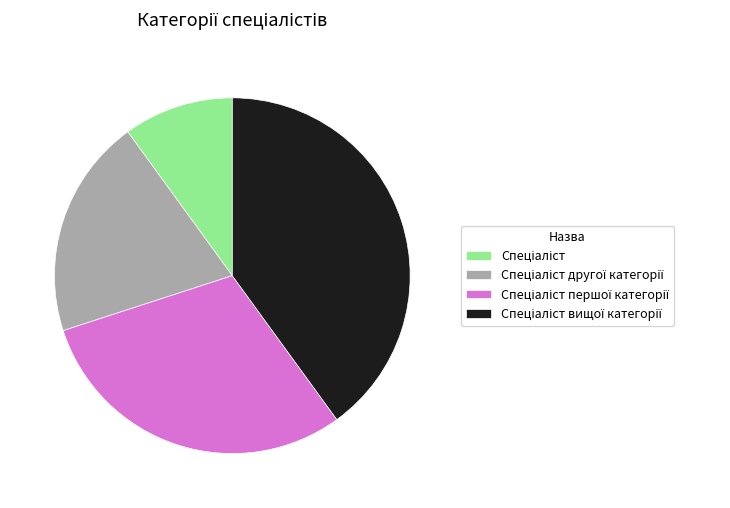

Is there any slice that represents more than half of the pie?

No